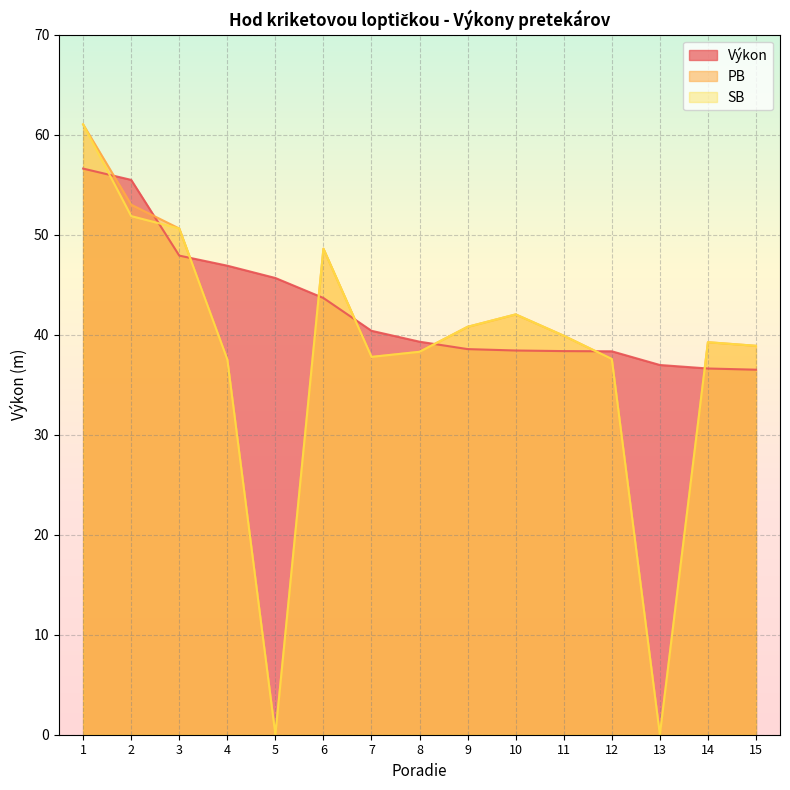

Reading left to right, what are all the values shown in this chart?

Výkon: 56.6	55.5	47.9	46.9	45.7	43.7	40.4	39.3	38.6	38.4	38.4	38.3	37.0	36.6	36.5
PB: 61.0	53.0	50.6	37.5	0.0	48.6	37.8	38.3	40.8	42.0	39.9	37.6	0.0	39.2	38.9
SB: 61.0	51.9	50.6	37.5	0.0	48.6	37.8	38.3	40.8	42.0	39.9	37.6	0.0	39.2	38.9